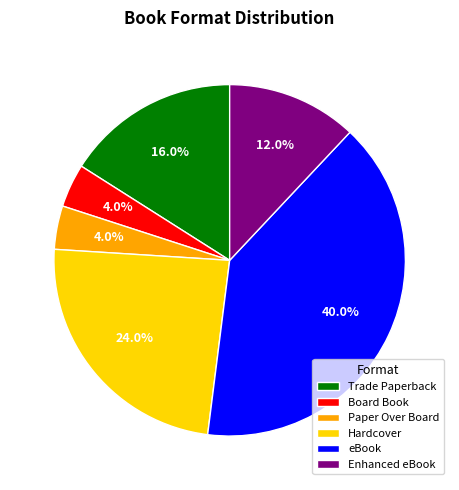

What percentage is the Paper Over Board slice, to the nearest percent?

4%